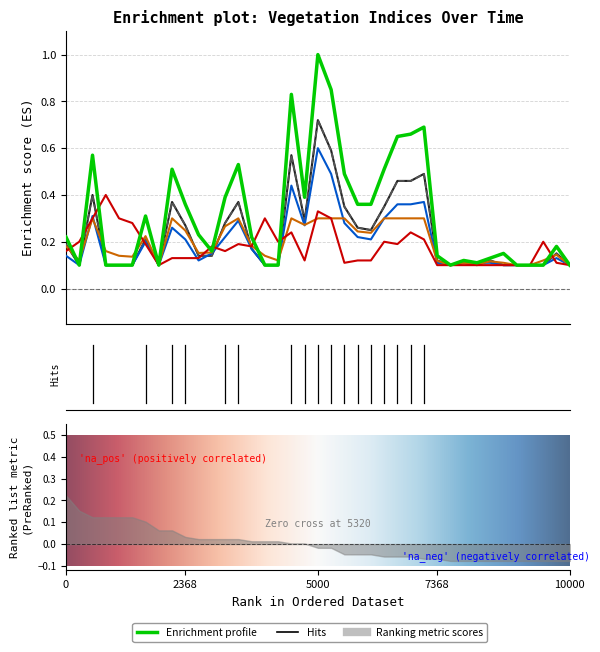

True or false: ndvi and evi cross at least once.

False